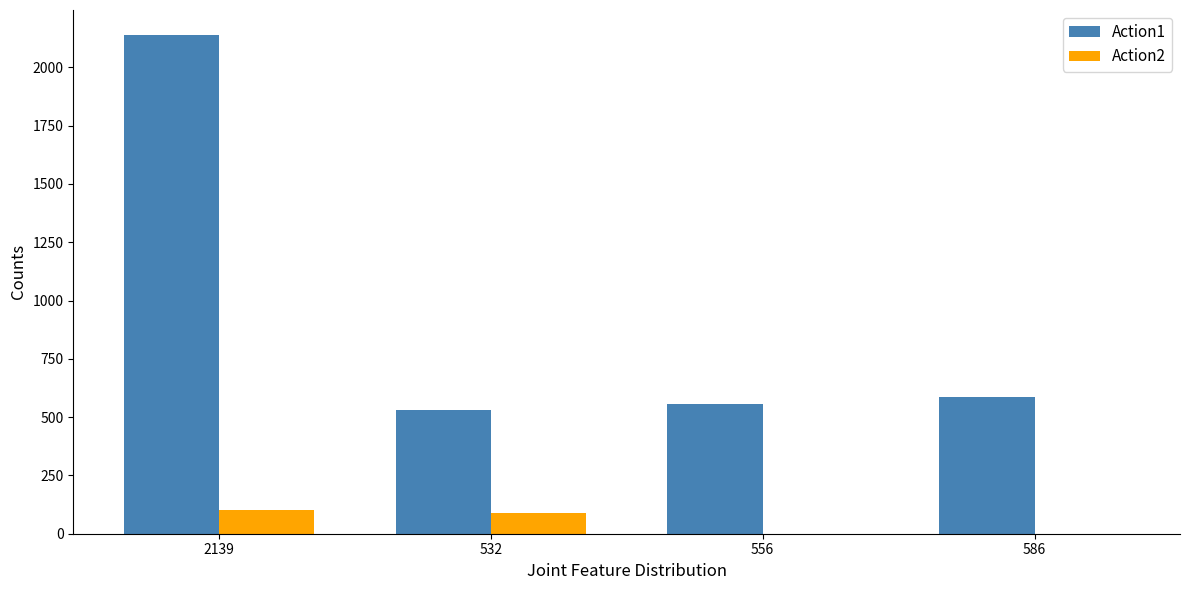

Are the bars grouped side by side (vs. stacked)?

Yes